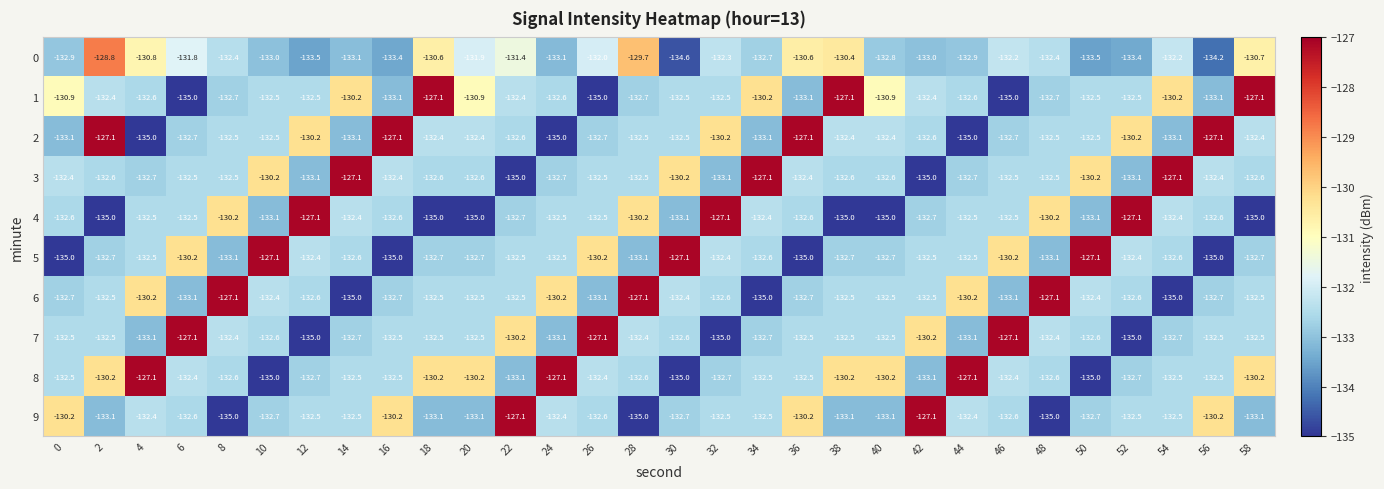

At which category is the sum across all series the highest?

2